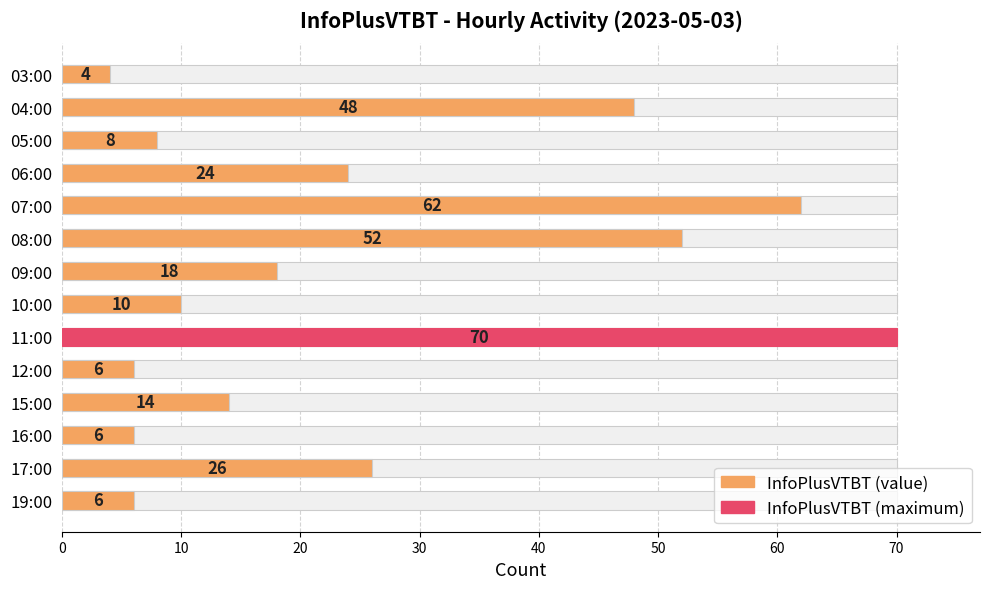

What is the sum of all values?

354